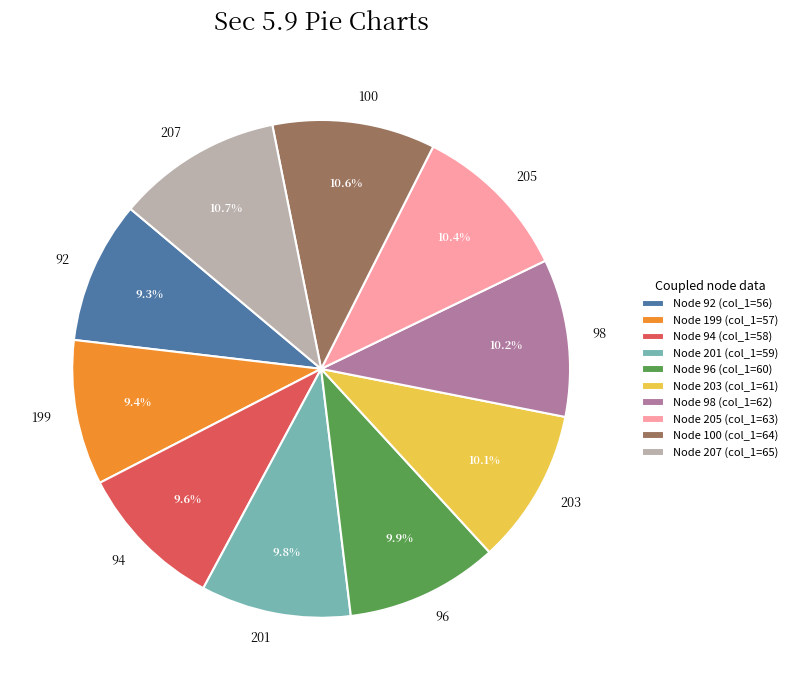

Count the number of slices in the pie.

10